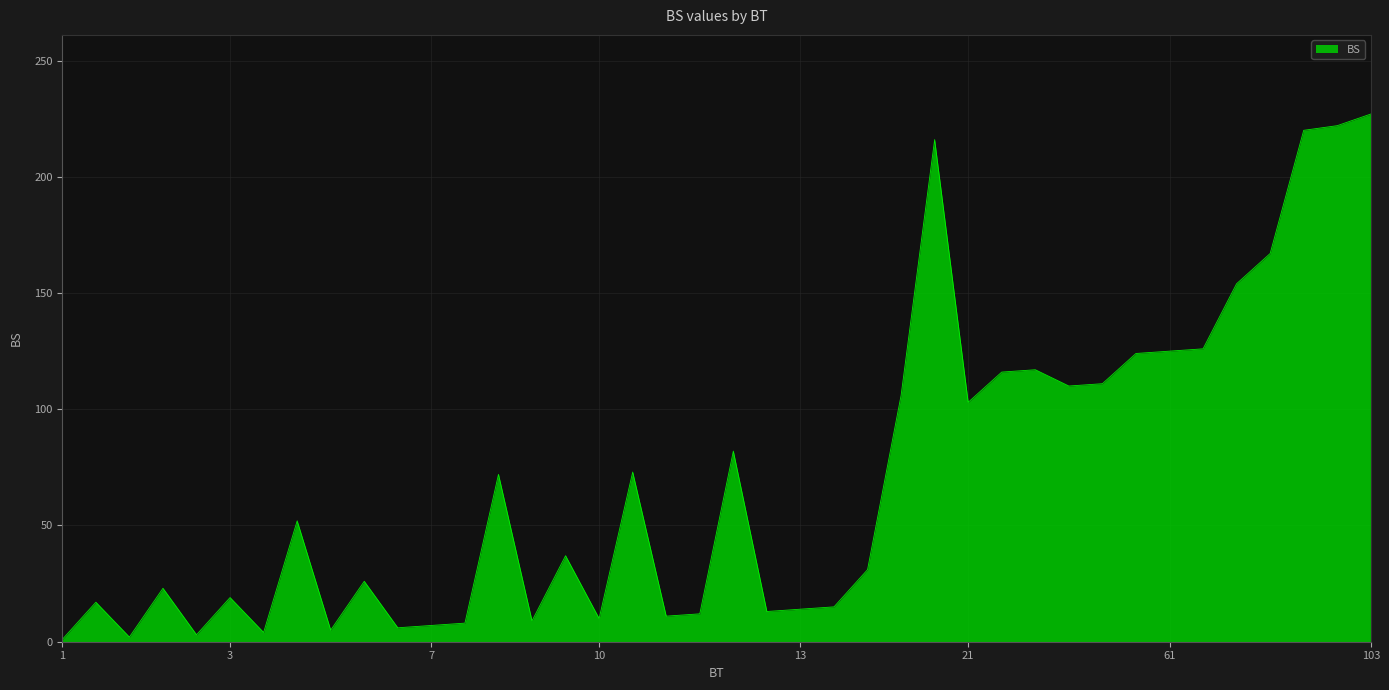

What is the greatest value displayed?

227